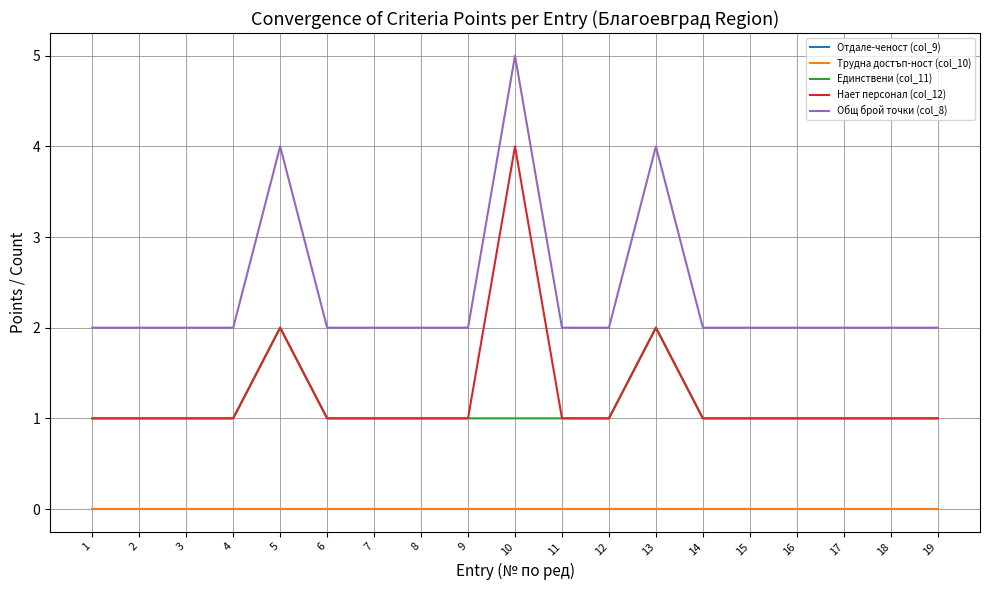

Is the value of Единствени (col_11) at 11 greater than the value of Общ брой точки (col_8) at 4?

No